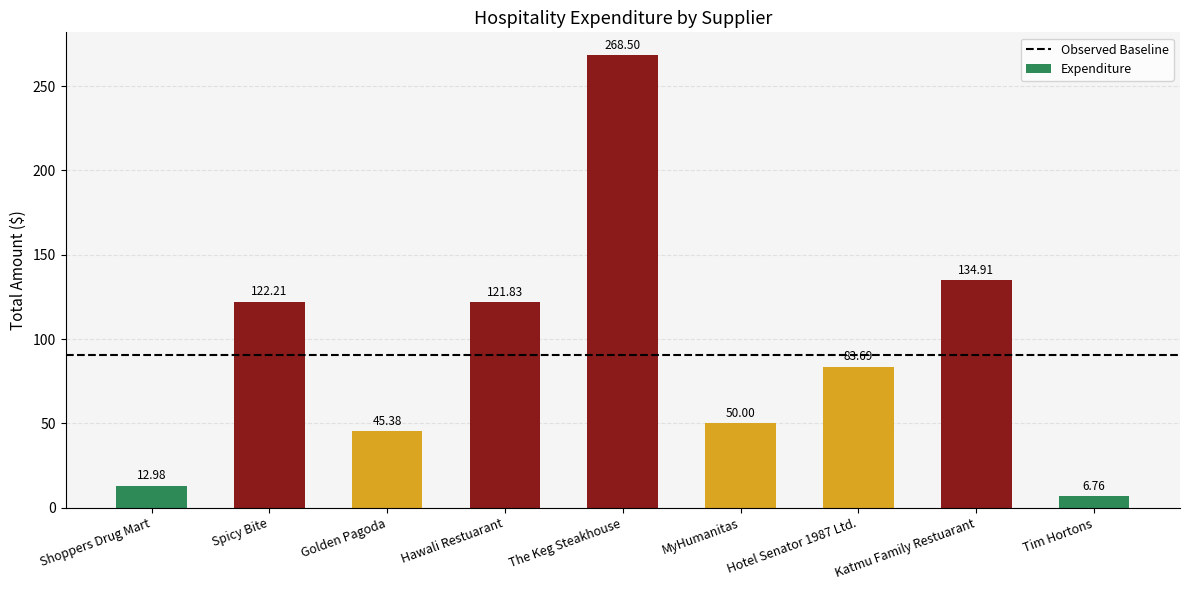

List the labels in order of value, largest first.

The Keg Steakhouse, Katmu Family Restuarant, Spicy Bite, Hawali Restuarant, Hotel Senator 1987 Ltd., MyHumanitas, Golden Pagoda, Shoppers Drug Mart, Tim Hortons